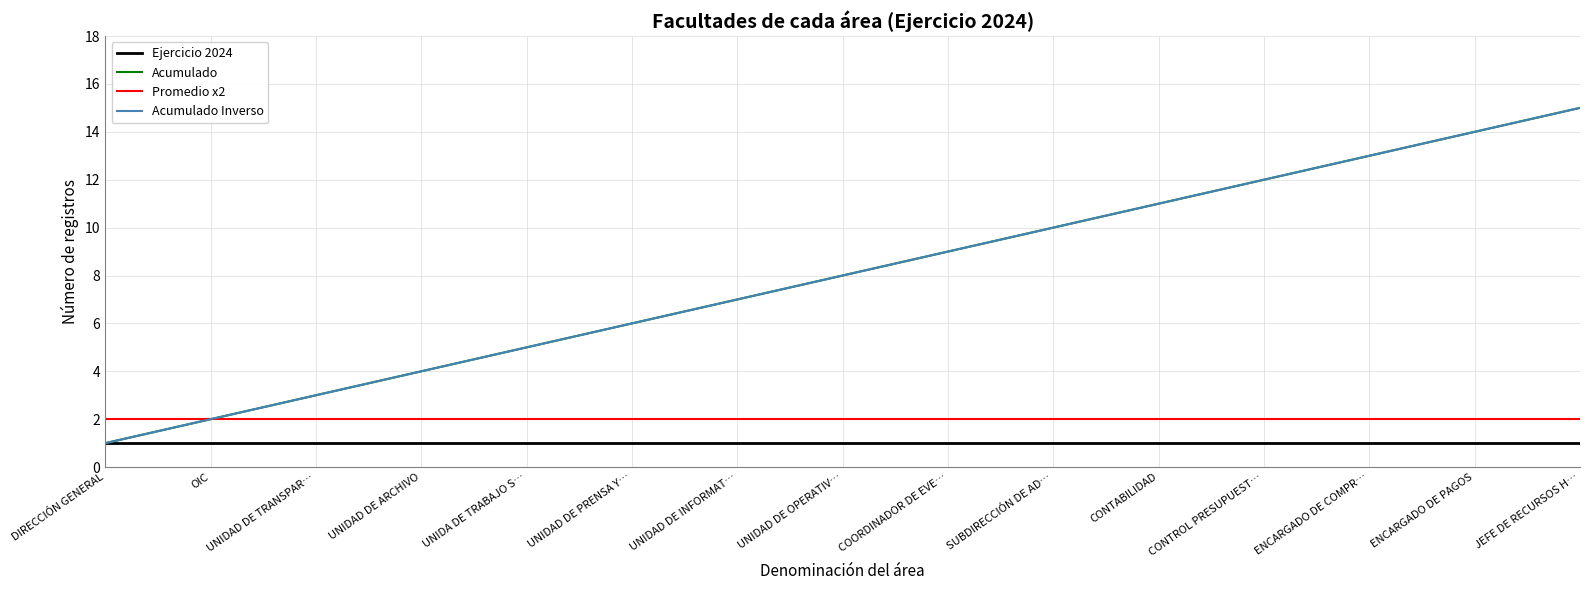

Is this an area chart (filled region under the line)?

No